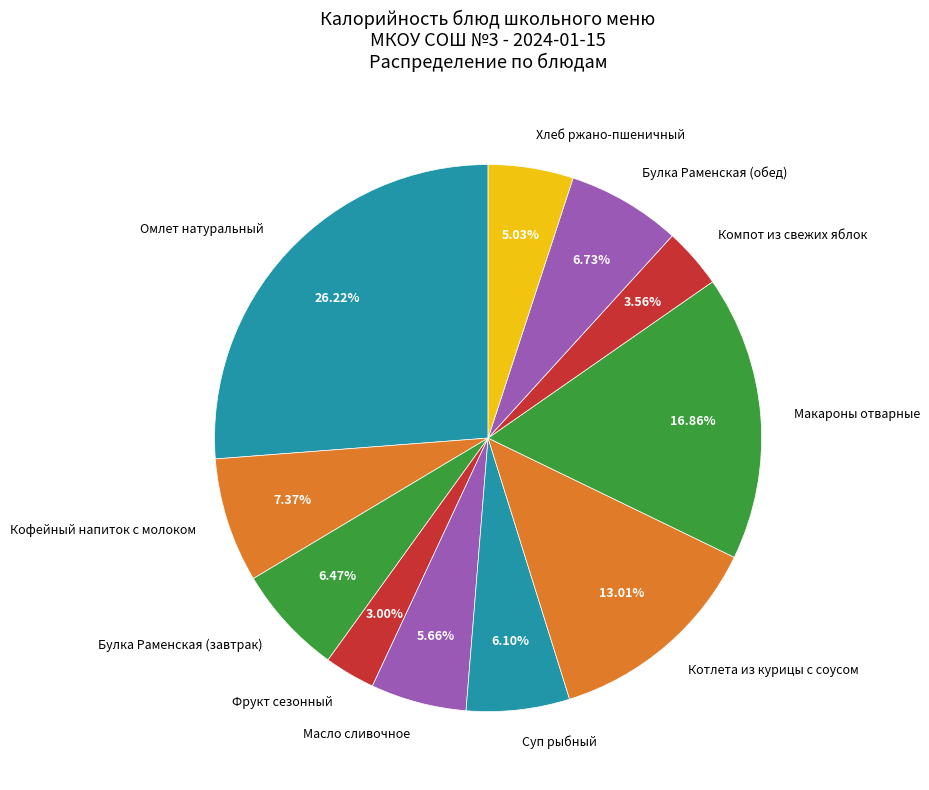

To the nearest percent, what is the difference between the largest and smallest slice percentages?

23%